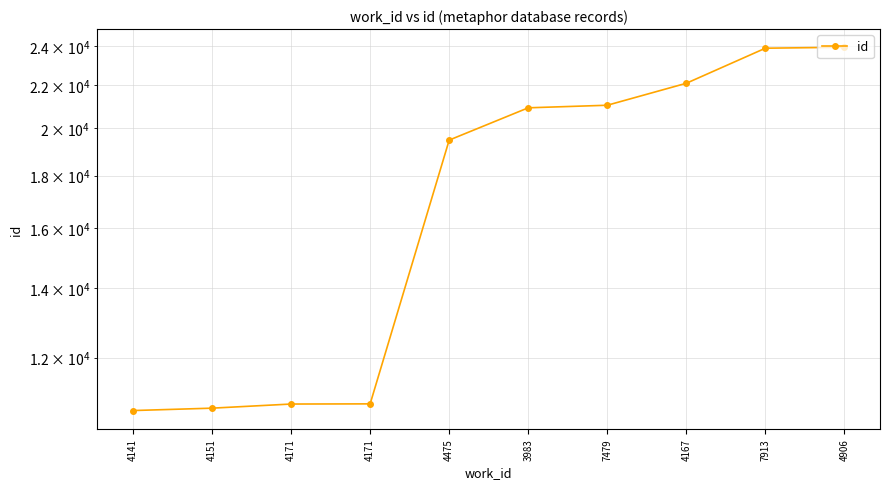

Where does the data first go above 20930?

7479